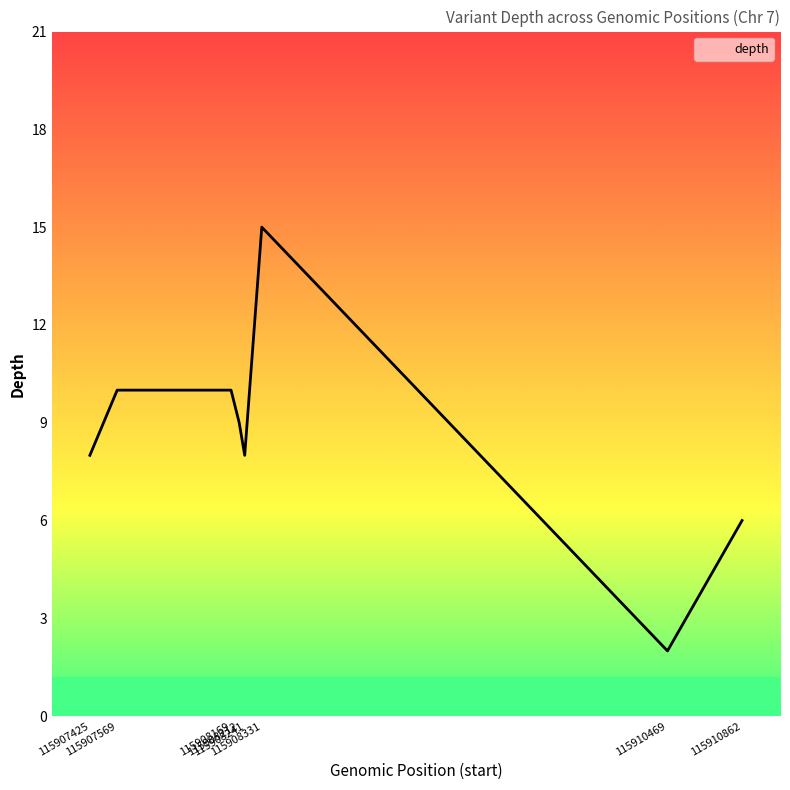

Which label corresponds to the smallest value in the chart?

115910469